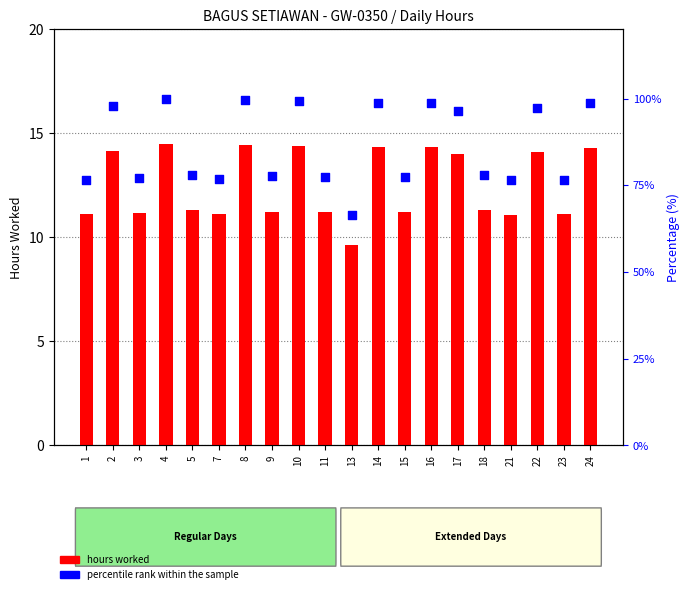

What is the total value across all series at 9?

88.8